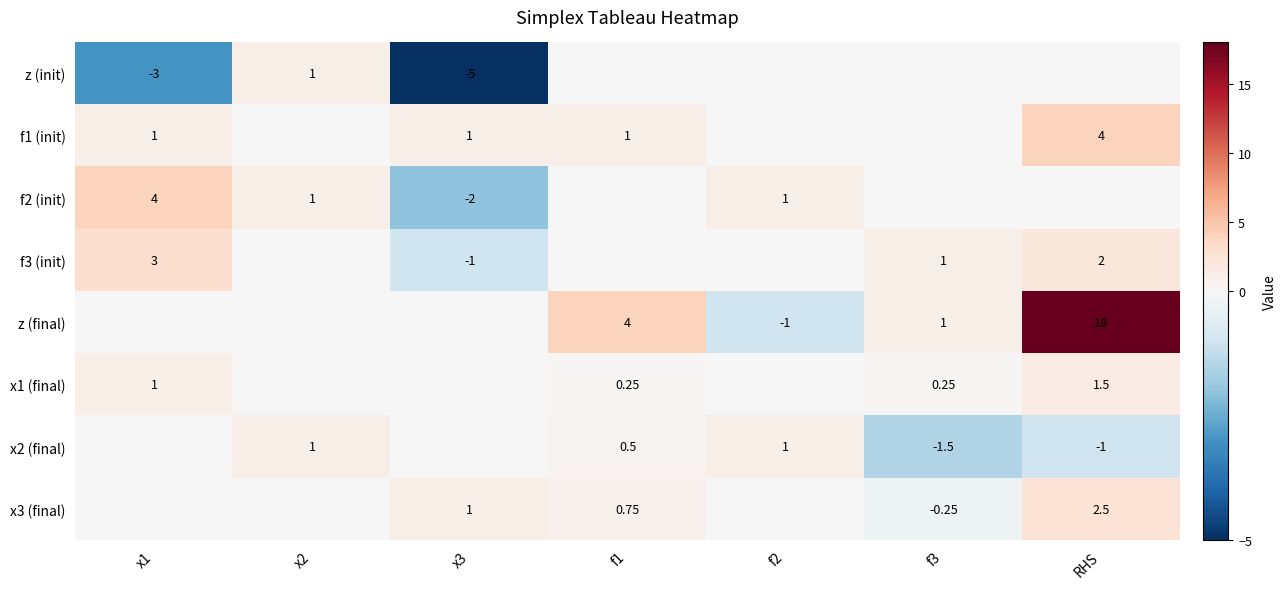

At x3, list the series in order from smallest to largest.

z (init), f2 (init), f3 (init), z (final), x1 (final), x2 (final), f1 (init), x3 (final)